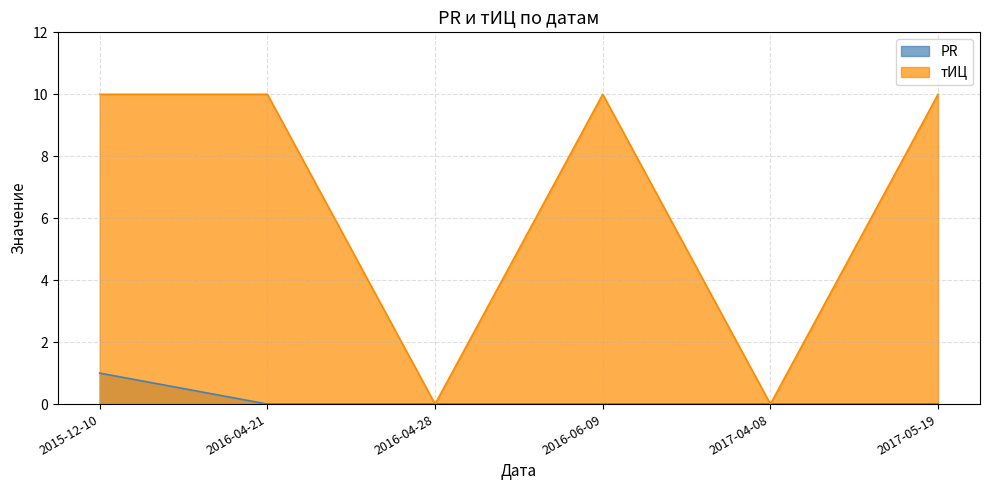

What is the difference between the тИЦ values at 2017-05-19 and 2017-04-08?

10